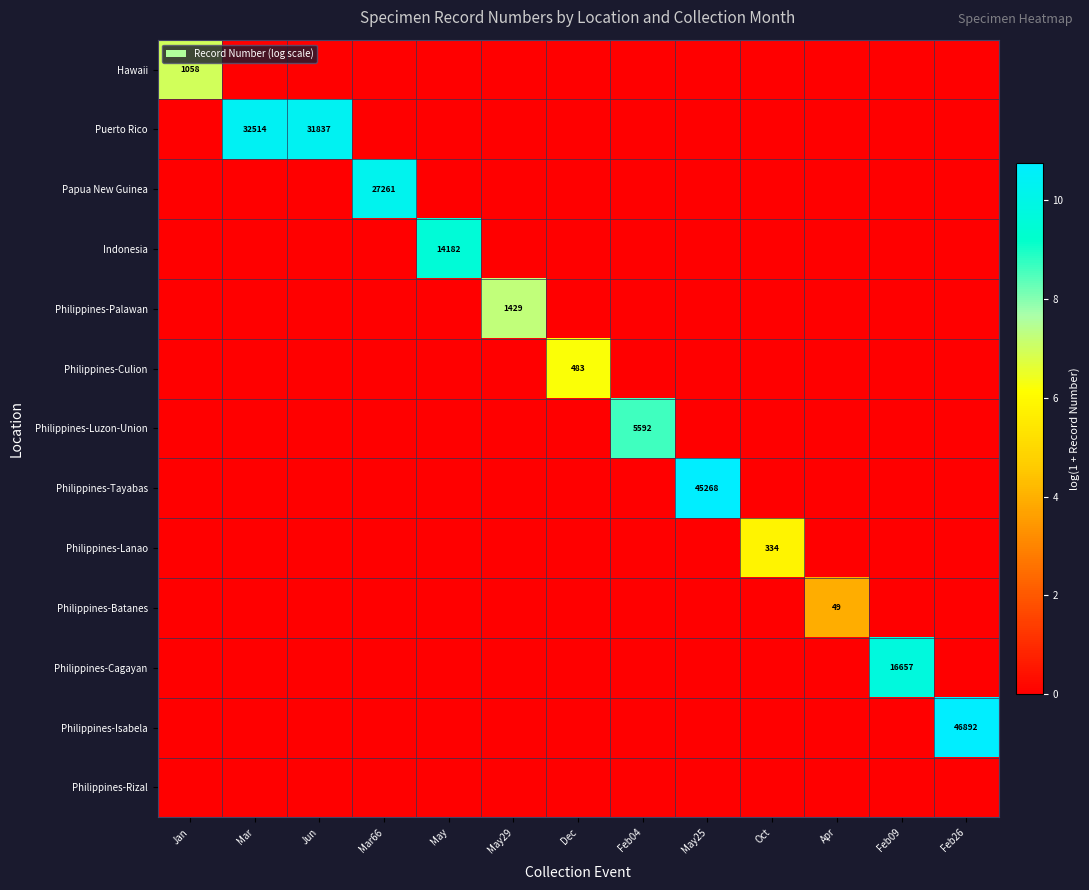

What is the maximum value for Philippines-Culion?

6.2